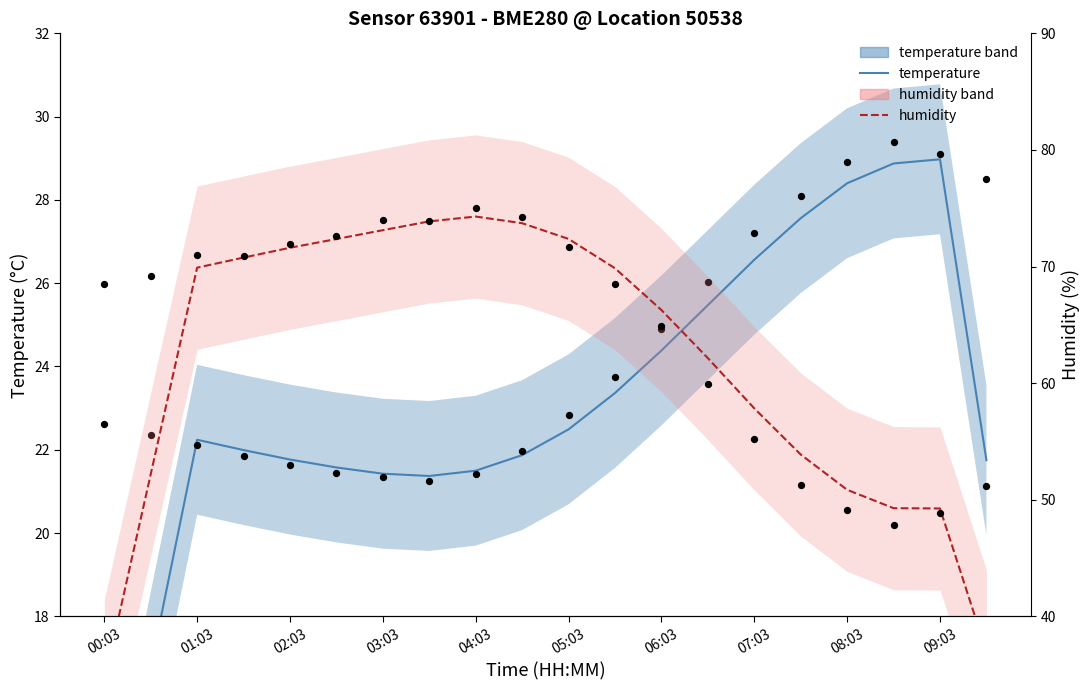

What are all the series names shown in the legend?

temperature, humidity